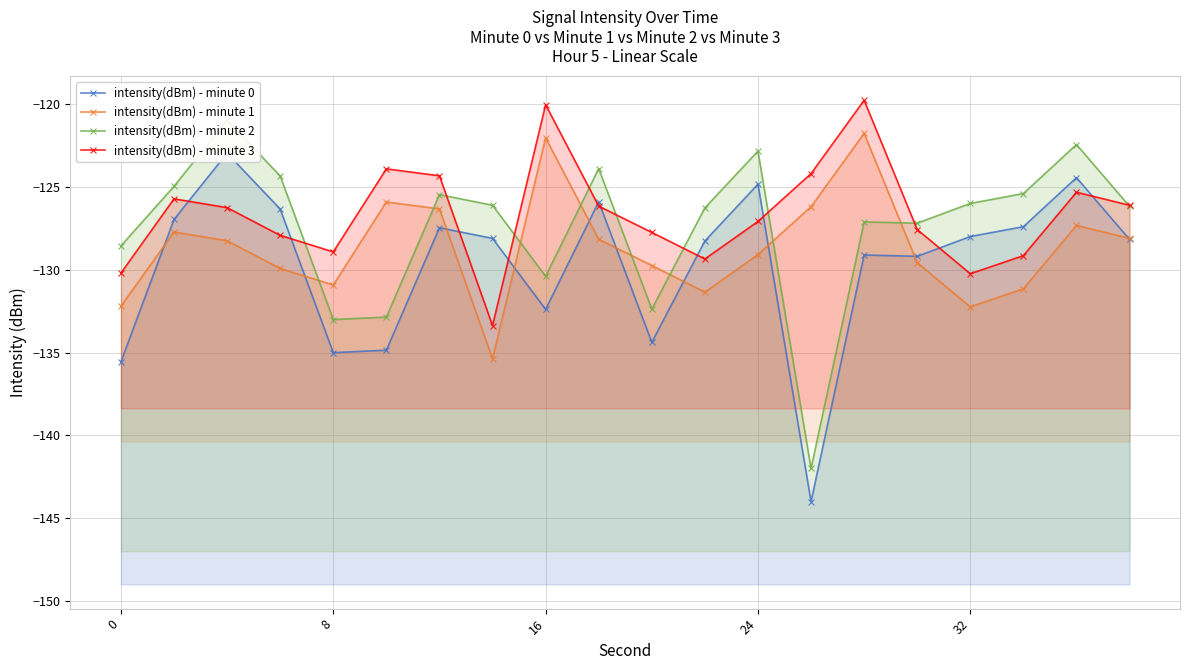

The value of intensity(dBm) - minute 1 at 16 is -191.6. True or false?

False